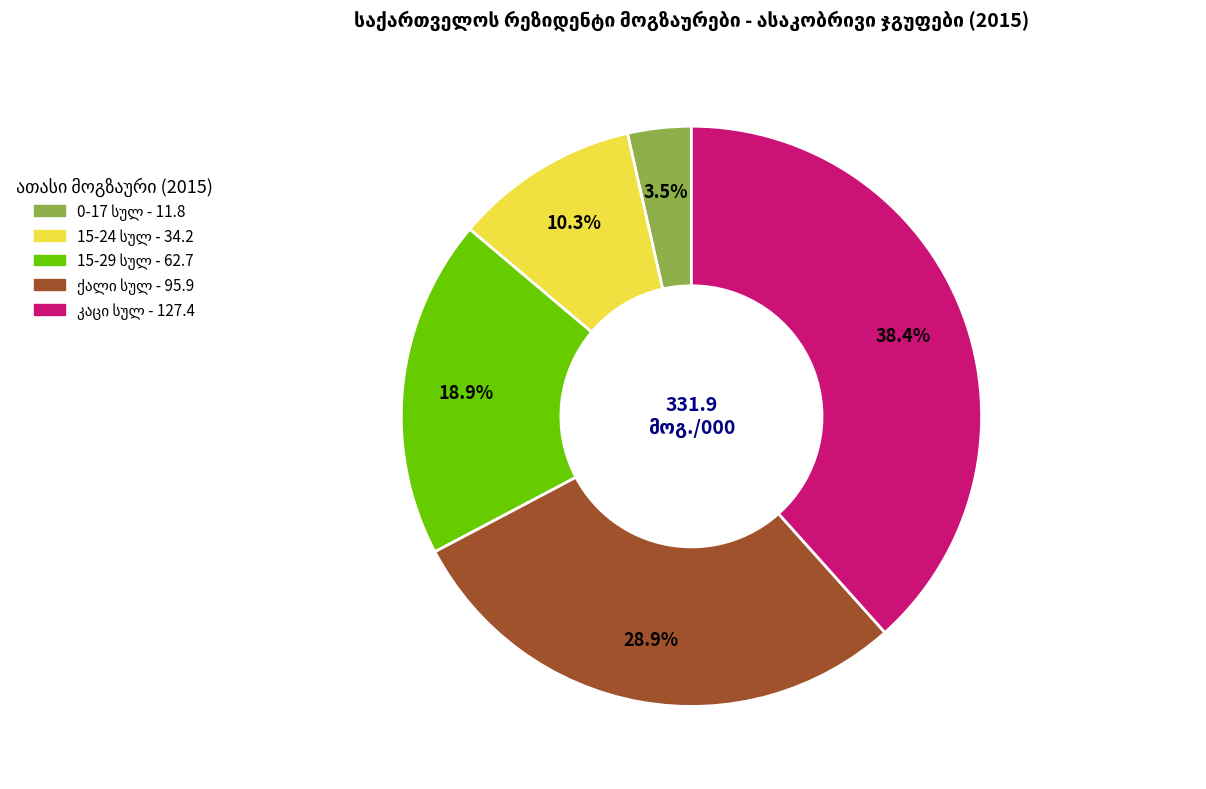

How many slices are in this pie chart?

5